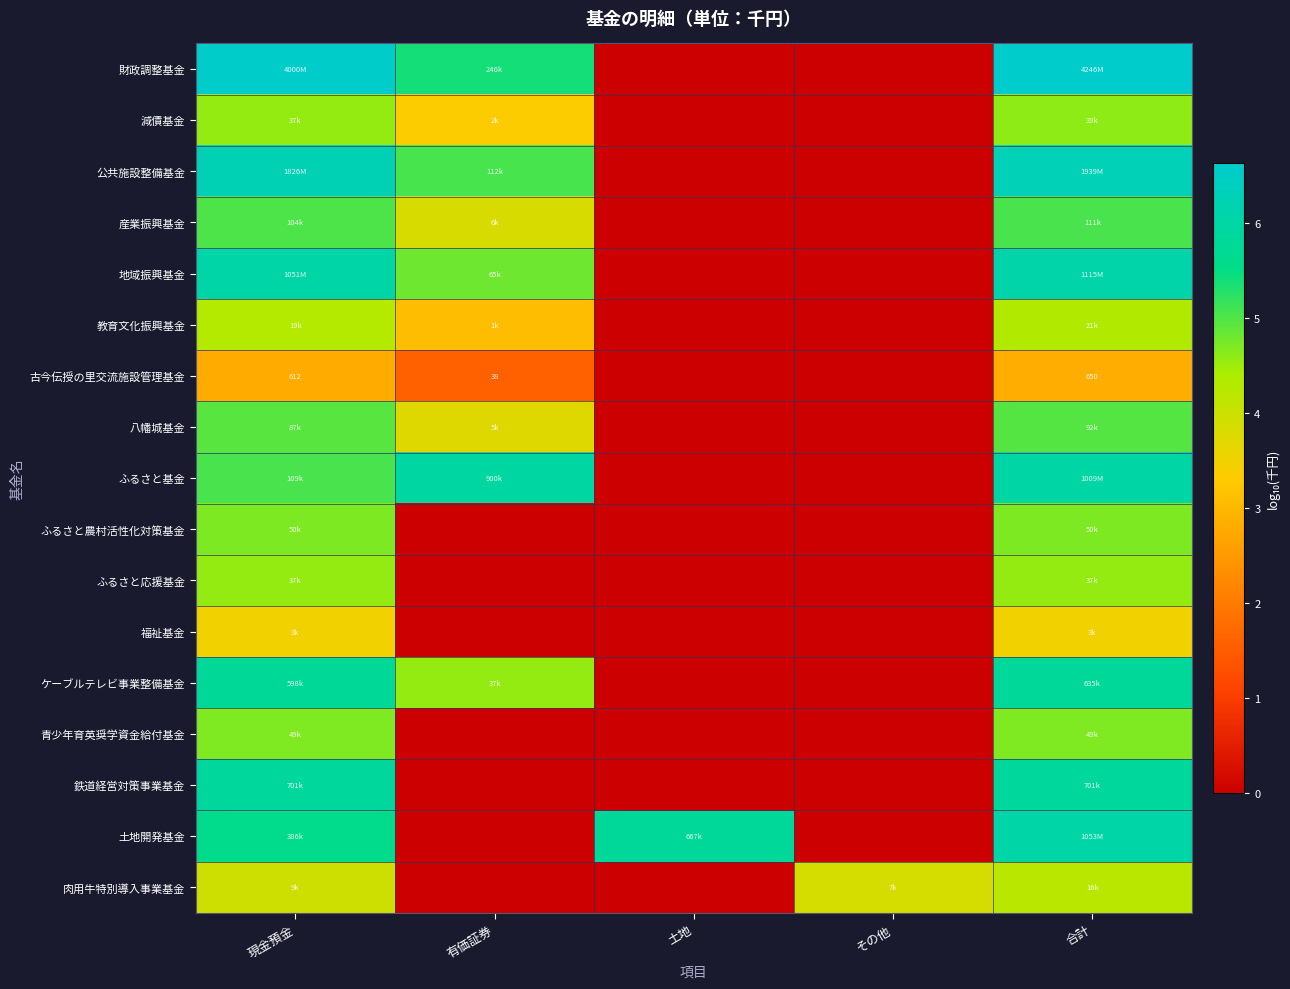

How many values in the ケーブルテレビ事業整備基金 series are below 4?

2